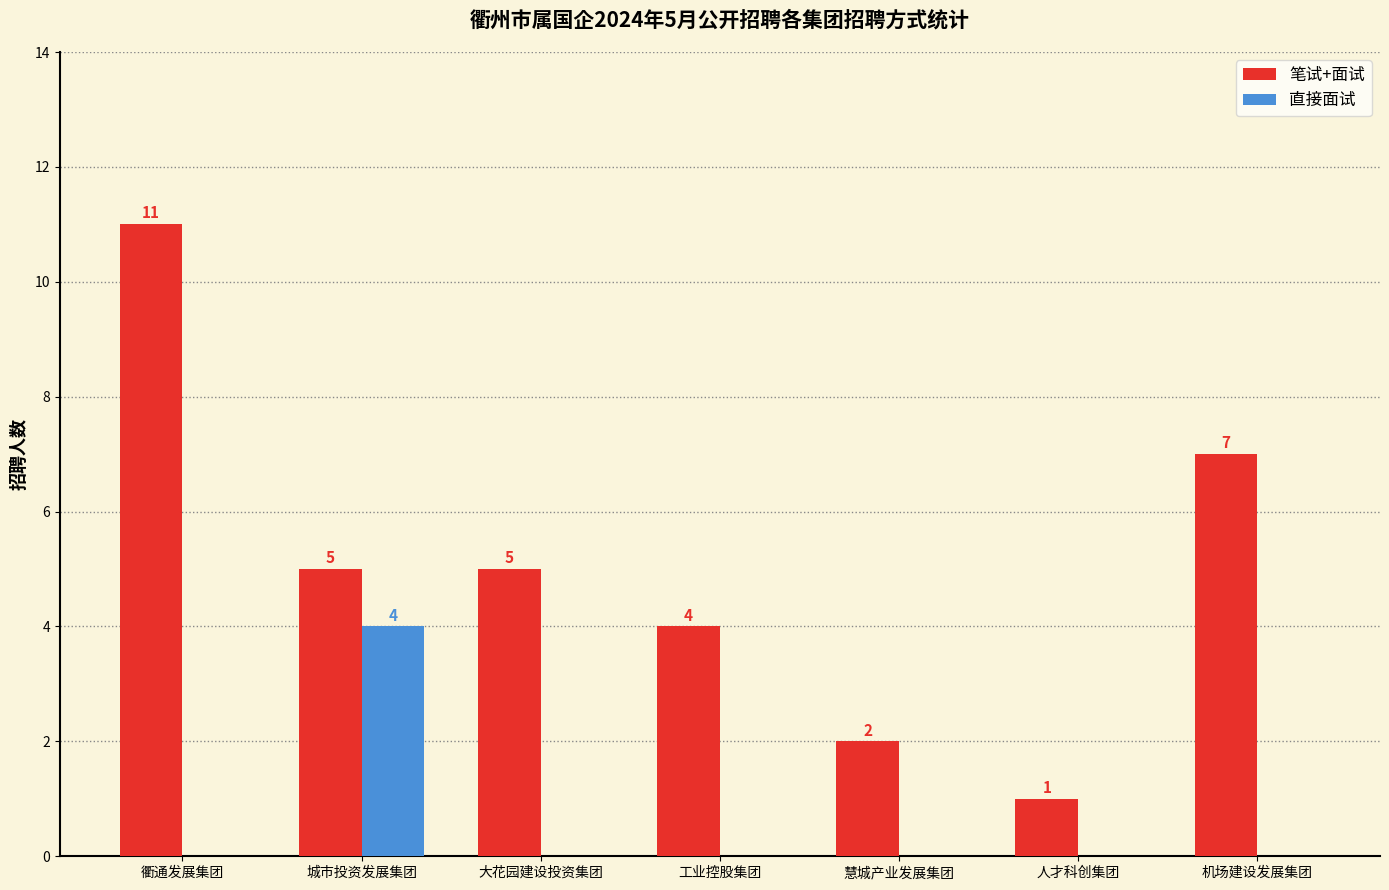

Which series has the largest range (max minus min)?

笔试+面试